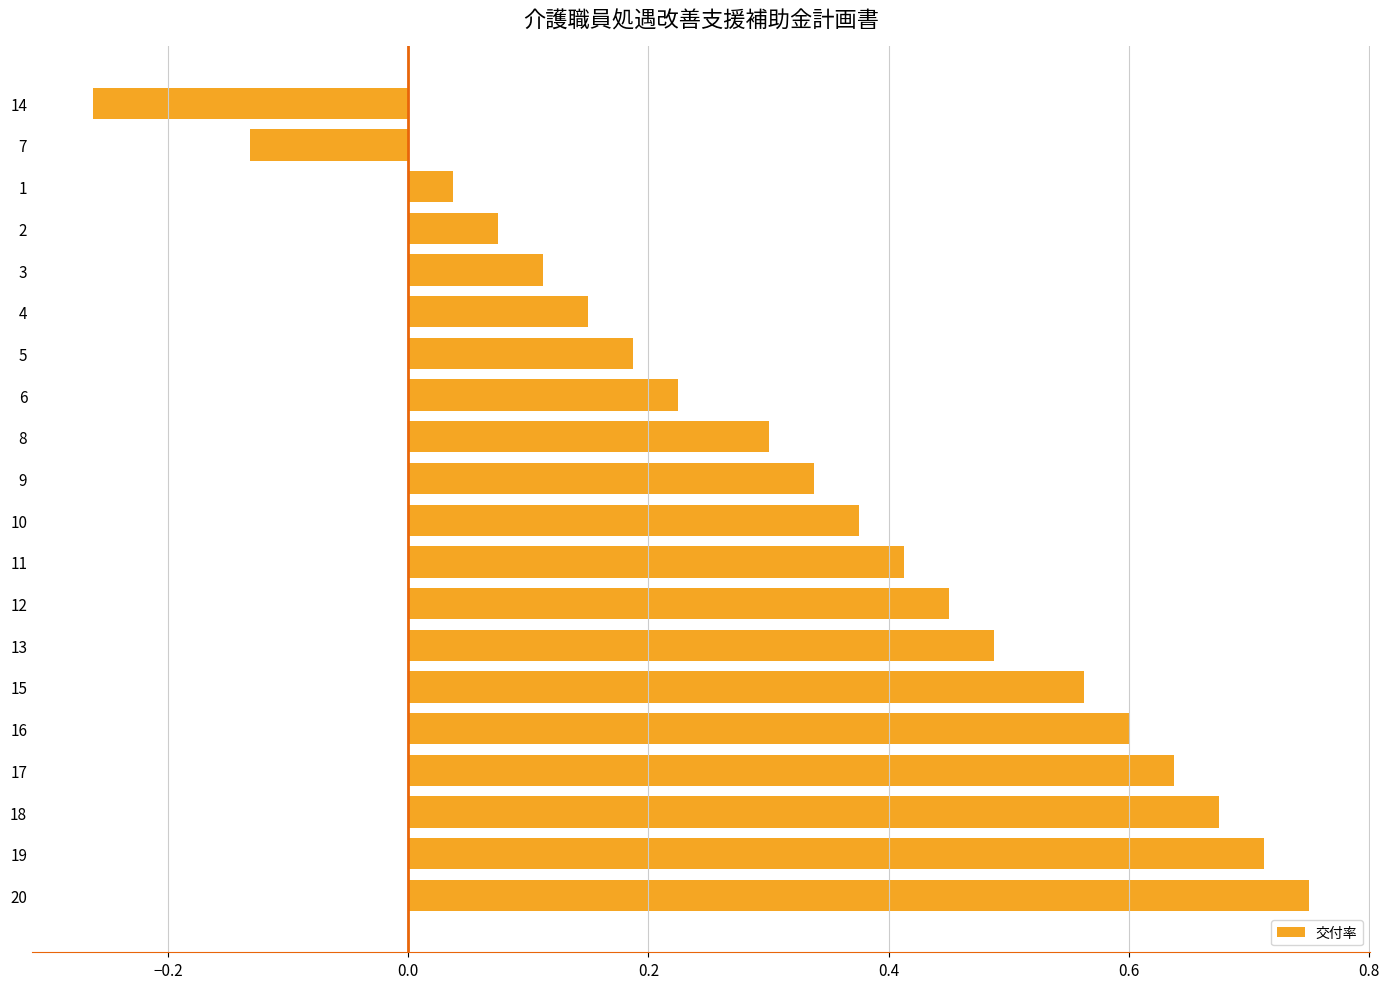

At which label is the value closest to 0?

1